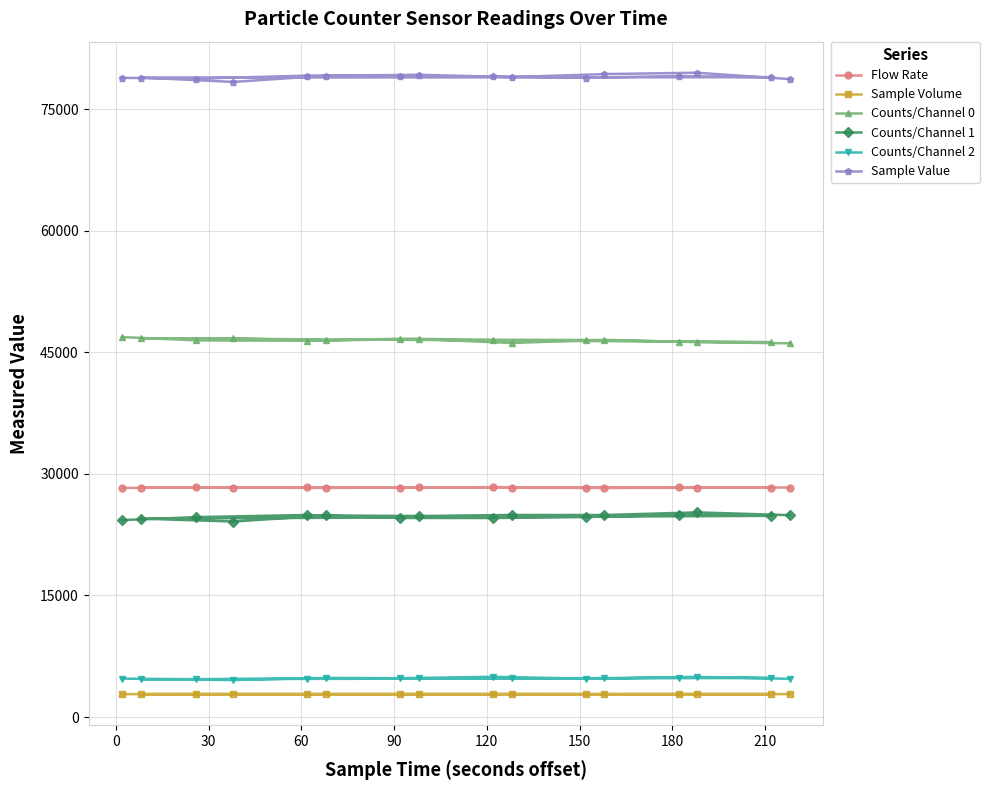

True or false: Sample Value has more than 2 points higher than both neighbors.

True